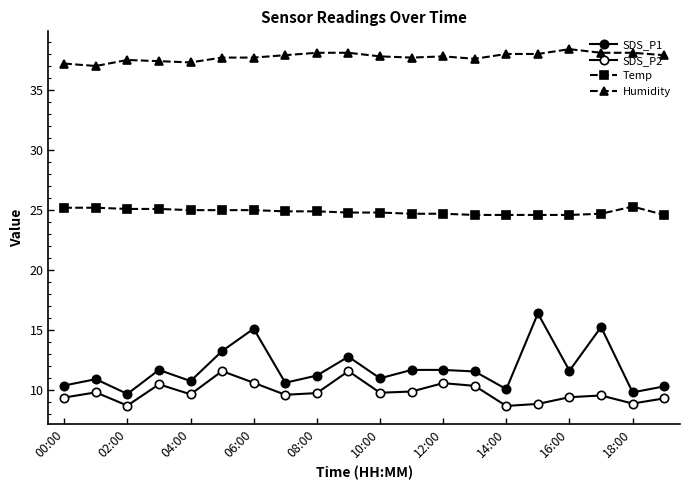

How many categories are shown in the chart?

20